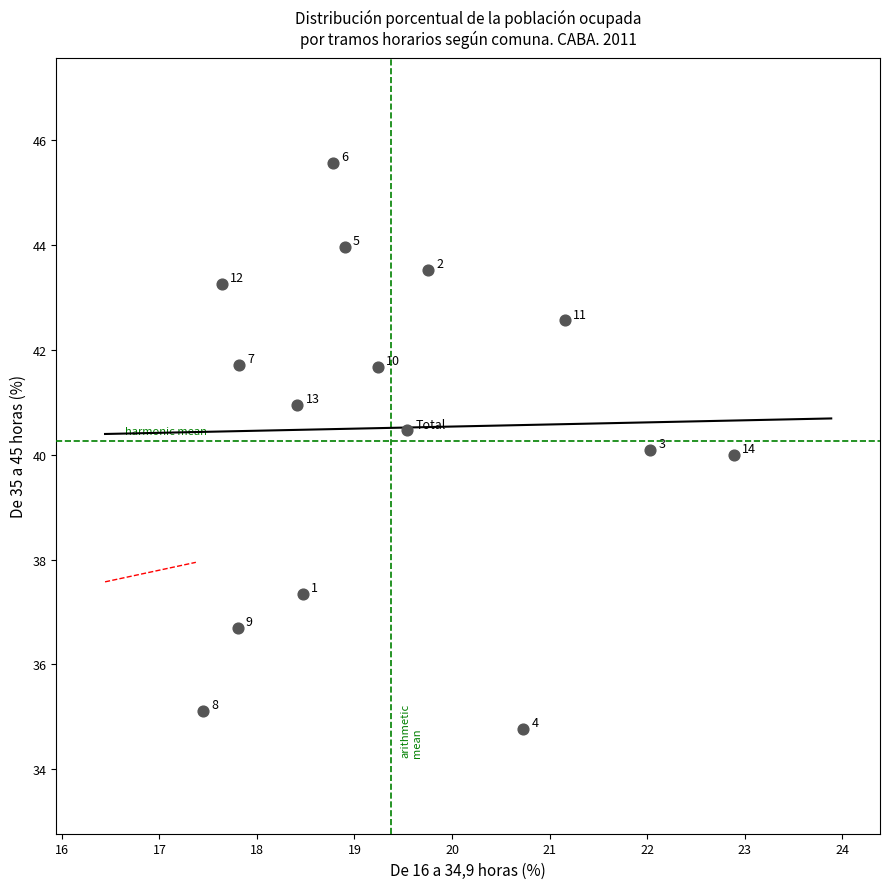

What is the range of X values (max minus min)?

5.4